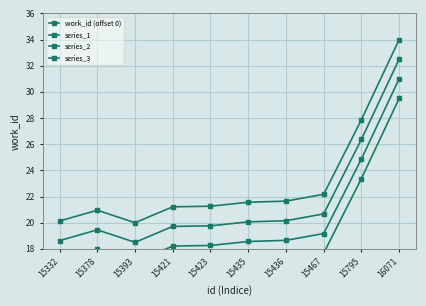

True or false: series_1 and series_2 cross at least once.

False